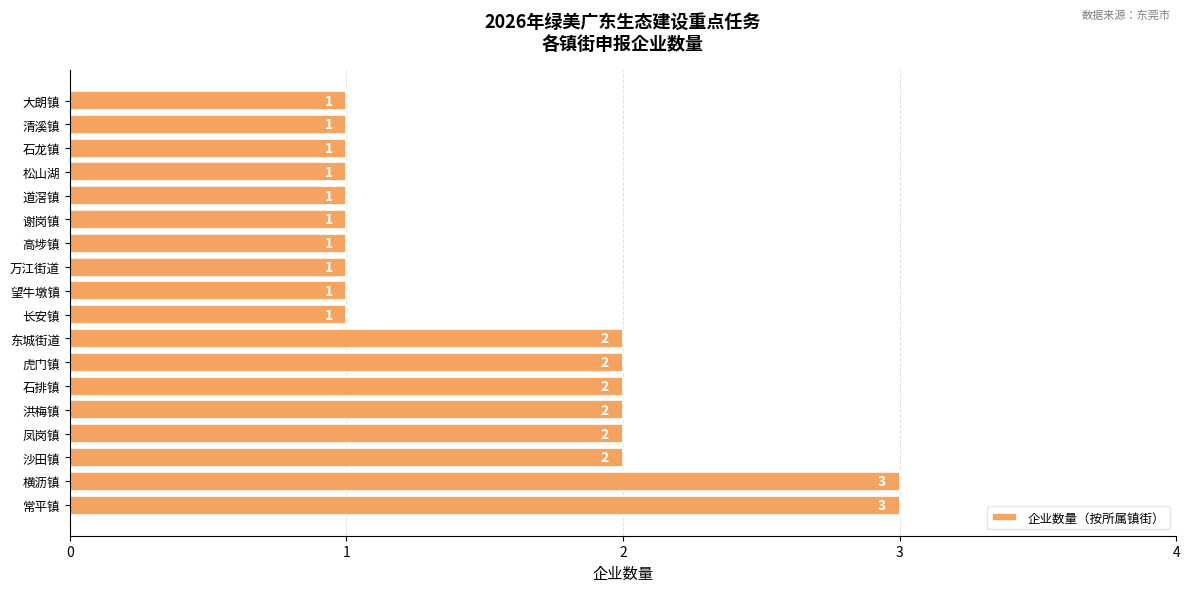

Reading top to bottom, list all the values displayed in this chart.

1	1	1	1	1	1	1	1	1	1	2	2	2	2	2	2	3	3